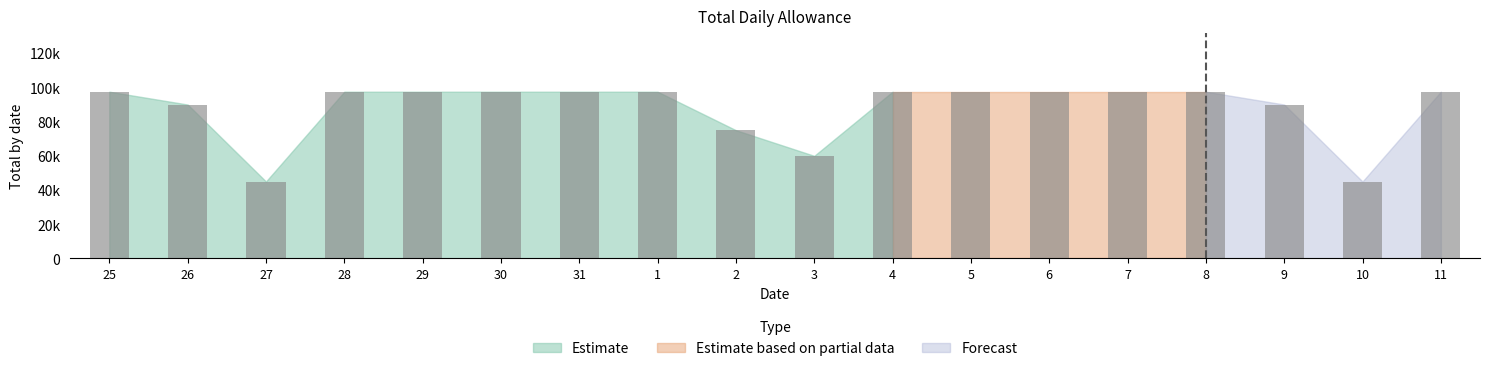

At how many categories does at least one series exceed 41633?

18